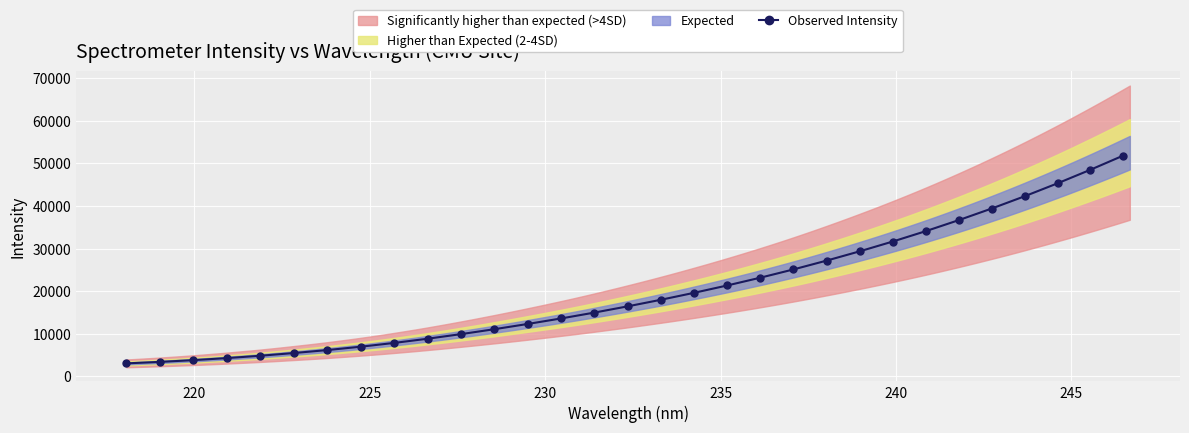

What is the value of the Observed Intensity point at the 24th from the left?

31667.8